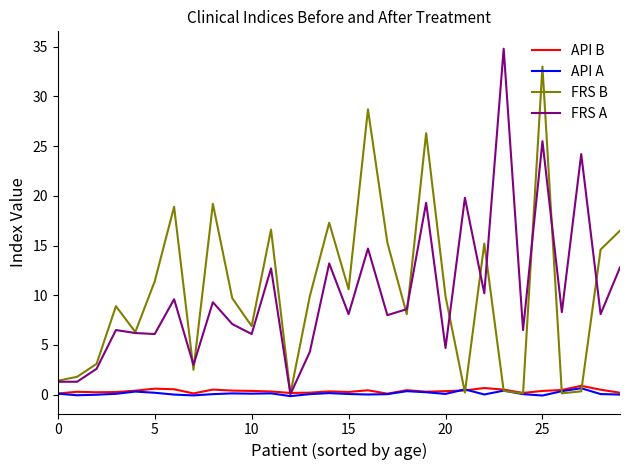

What is the minimum value for API A?

-0.1